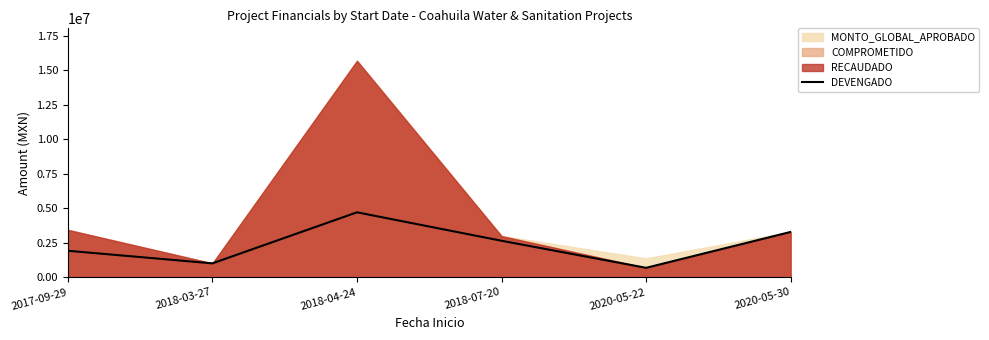

Which category has the lowest value across all series?

2020-05-22